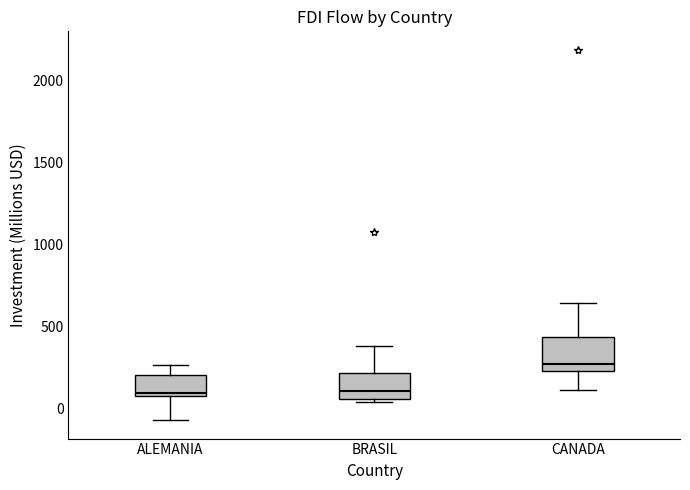

Which box is the tallest, from its lower edge to its upper edge?

CANADA